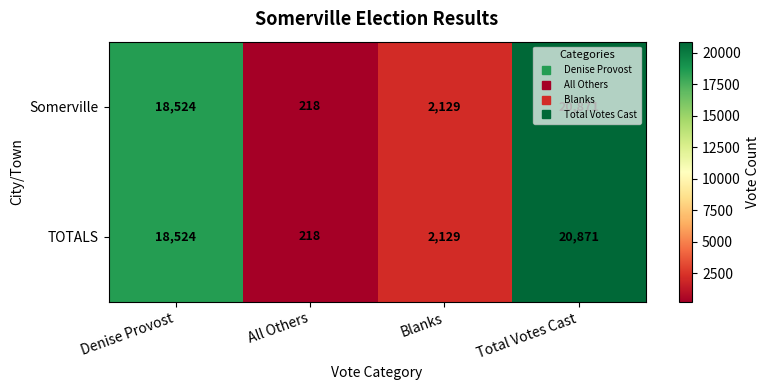

Rank the categories by Somerville value from lowest to highest.

All Others, Blanks, Denise Provost, Total Votes Cast